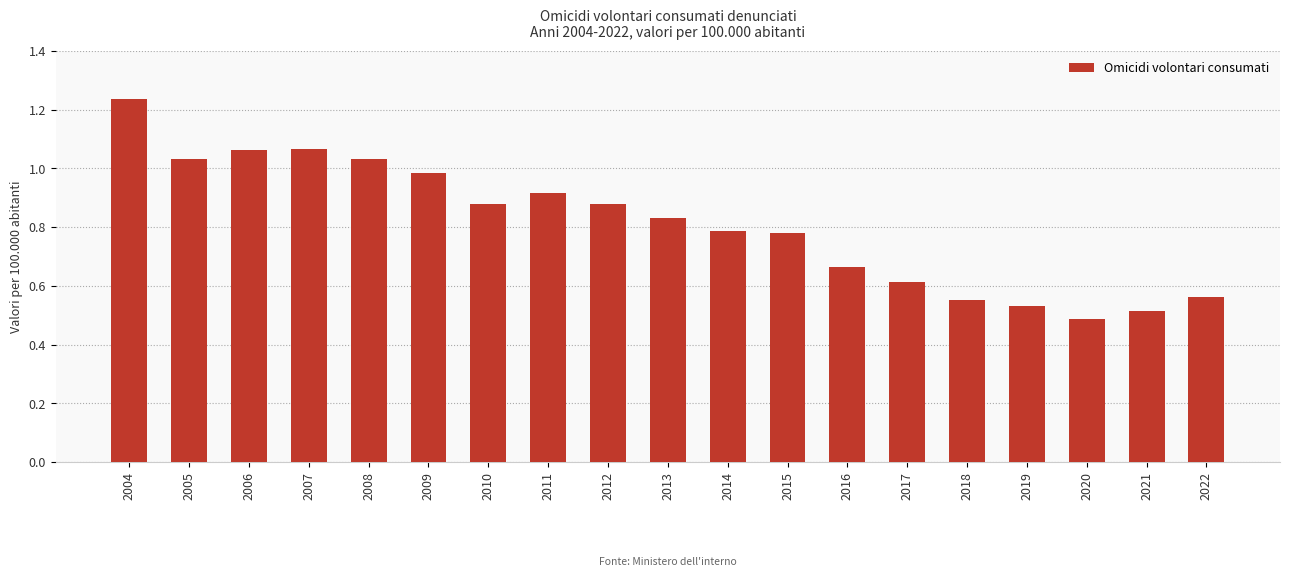

Which has a higher value, 2009 or 2004?

2004